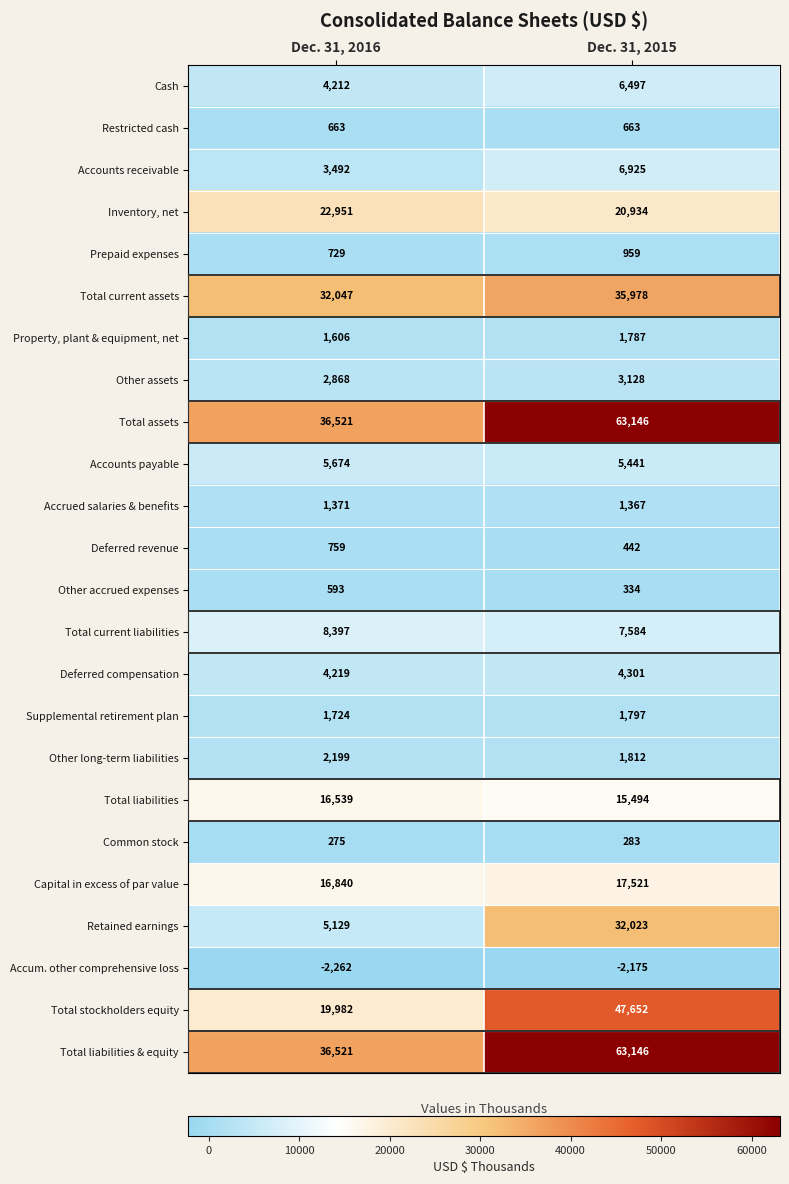

Which category has the highest value in the Total liabilities series?

Dec. 31, 2016